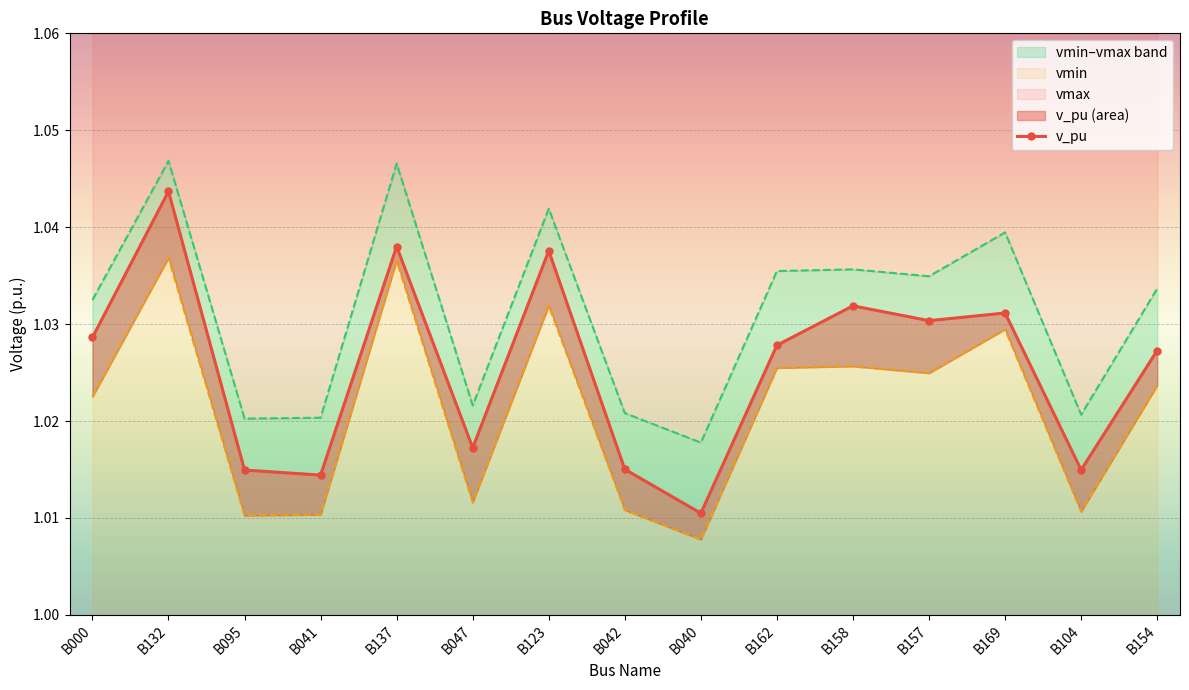

How many interior local valleys does the v_pu series have?

5